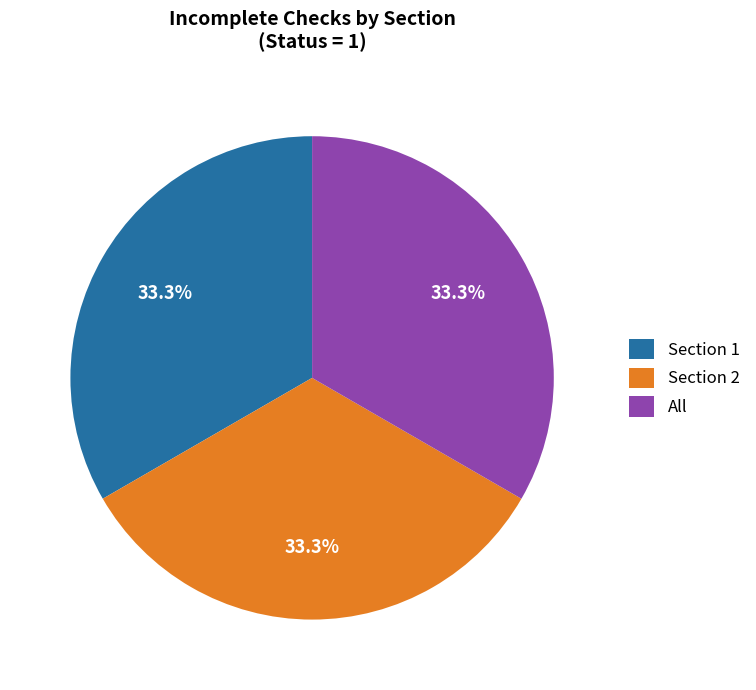

Combined, do Section 2 and Section 1 account for over 50%?

Yes